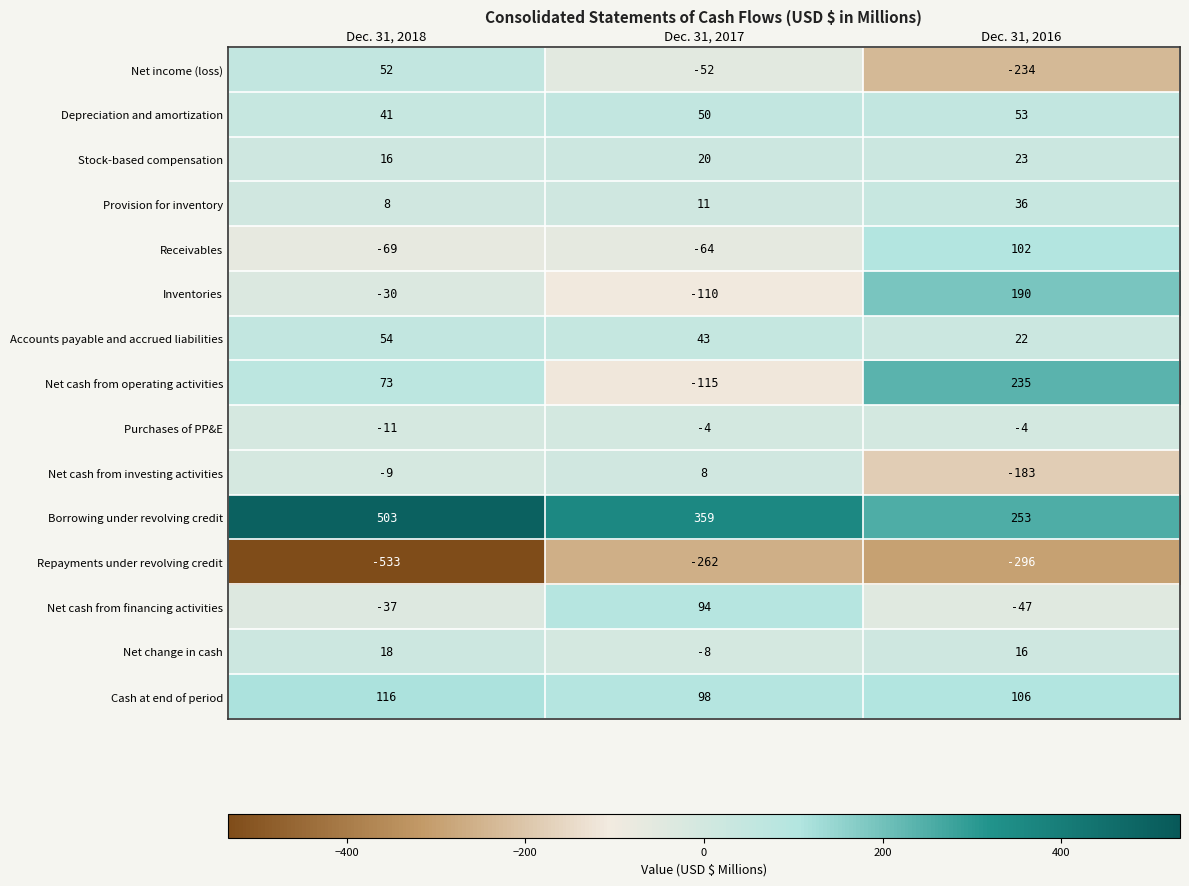

Which series changed the most between Dec. 31, 2018 and Dec. 31, 2016?

Net income (loss)